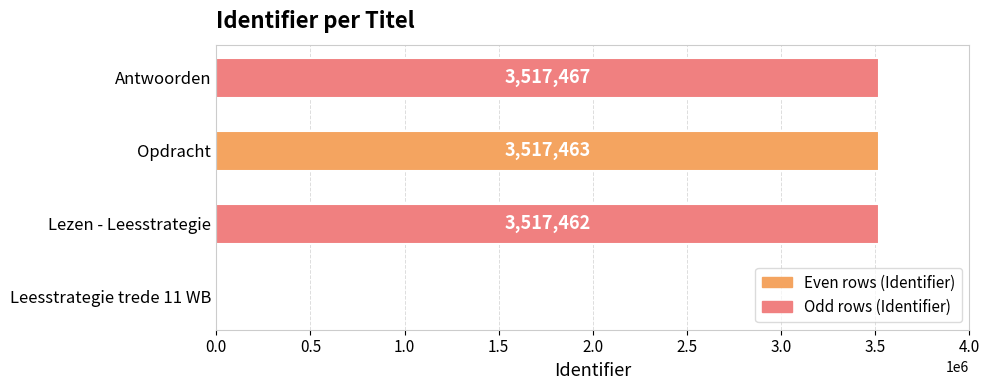

Are the bars horizontal?

Yes